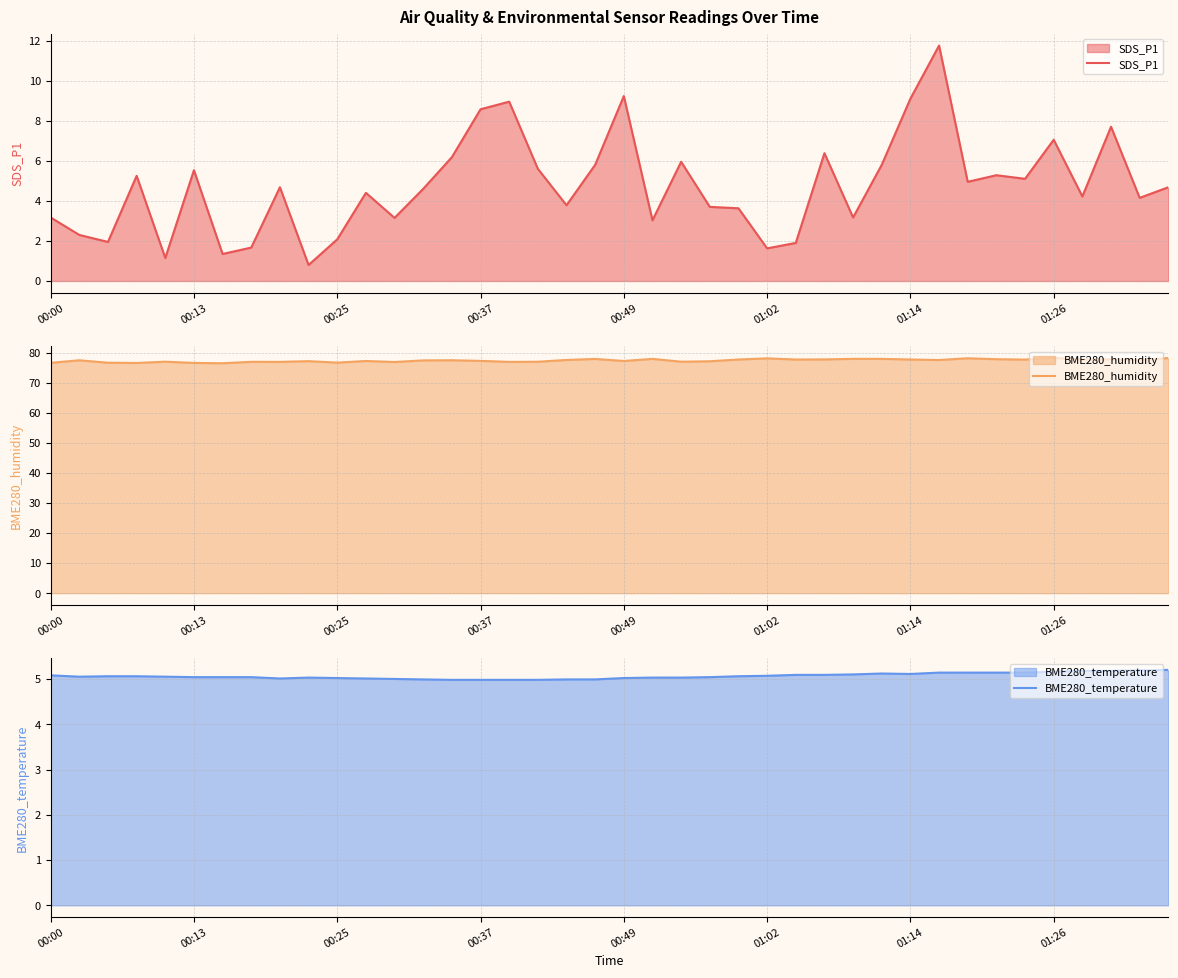

What is the difference between the maximum and minimum values in the BME280_temperature series?

0.2